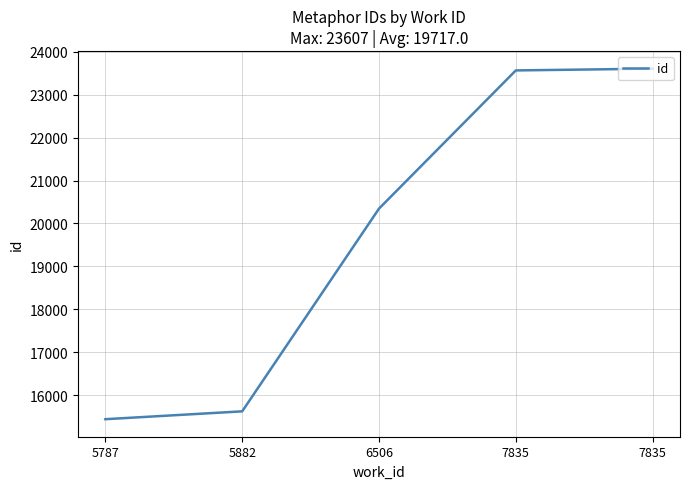

Which category has the lowest value across all series?

5787